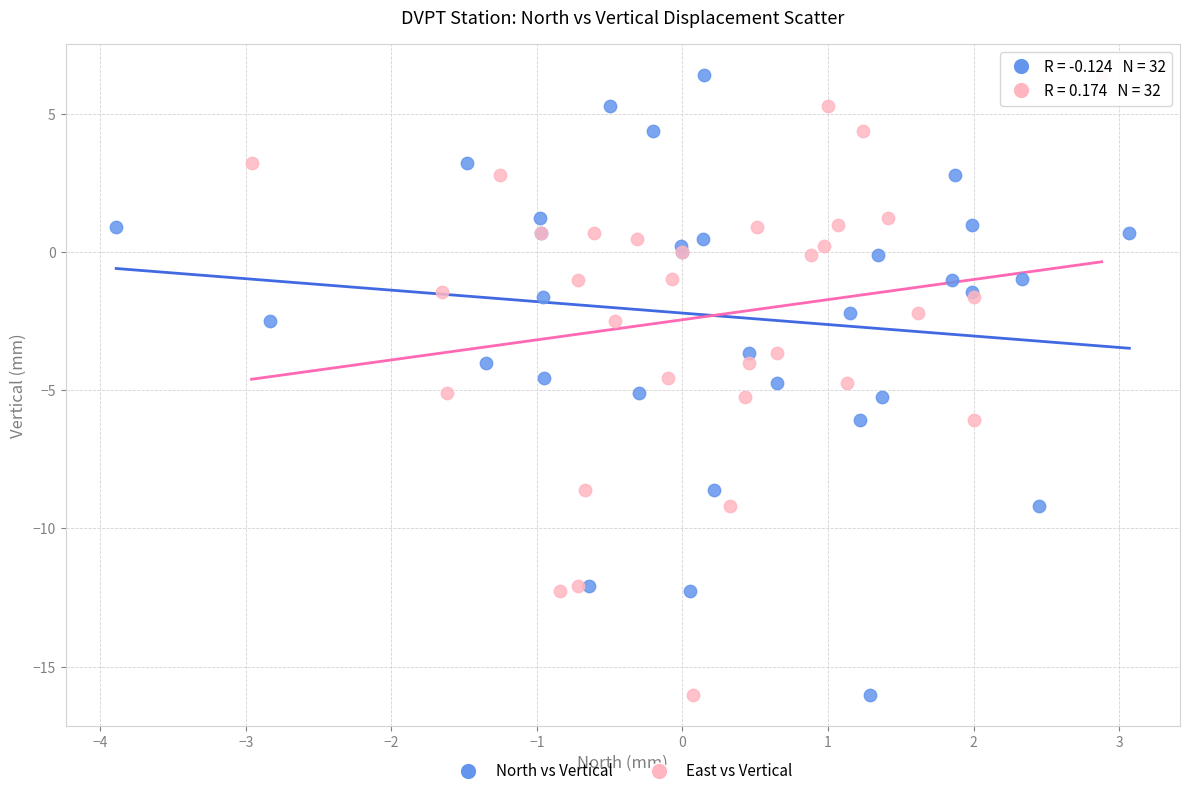

What are all the series names shown in the legend?

North vs Vertical, East vs Vertical